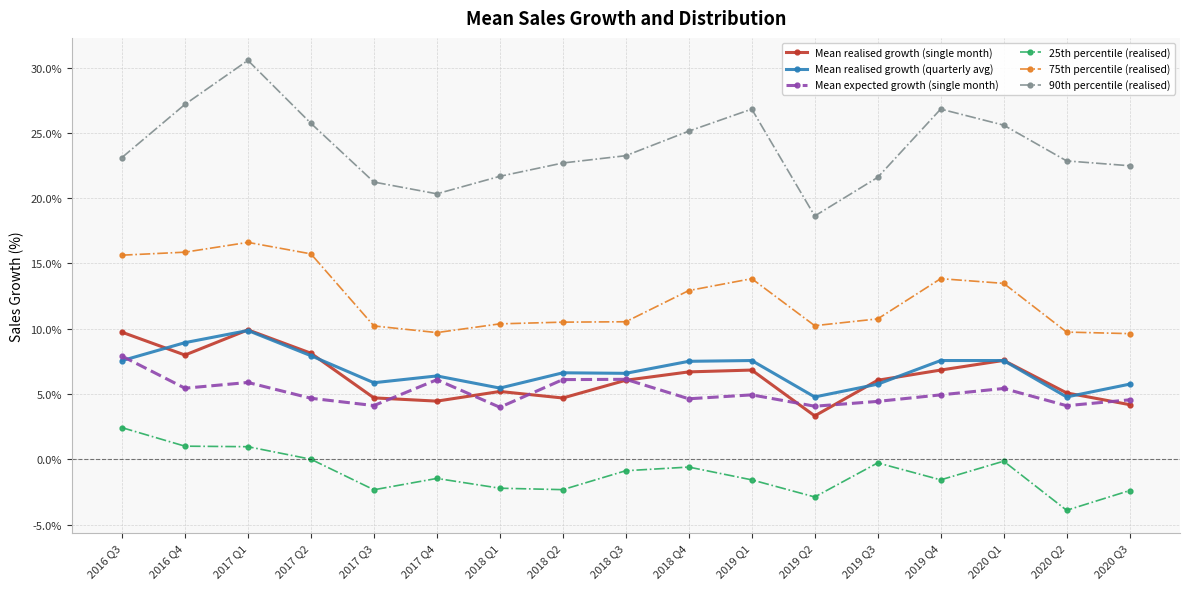

Which series has the largest total across all categories?

90th percentile (realised)